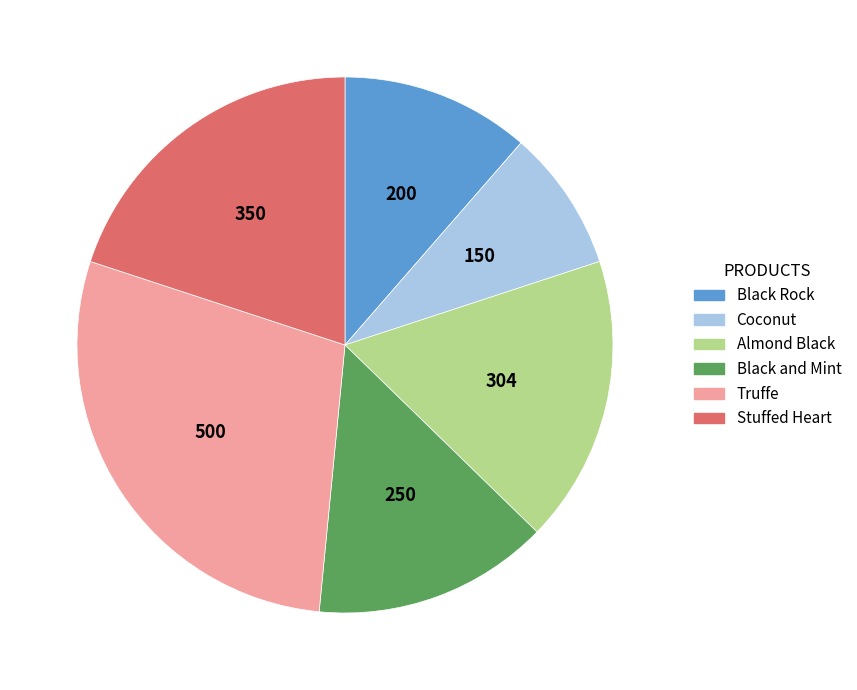

Does Stuffed Heart account for over 50% of the chart?

No